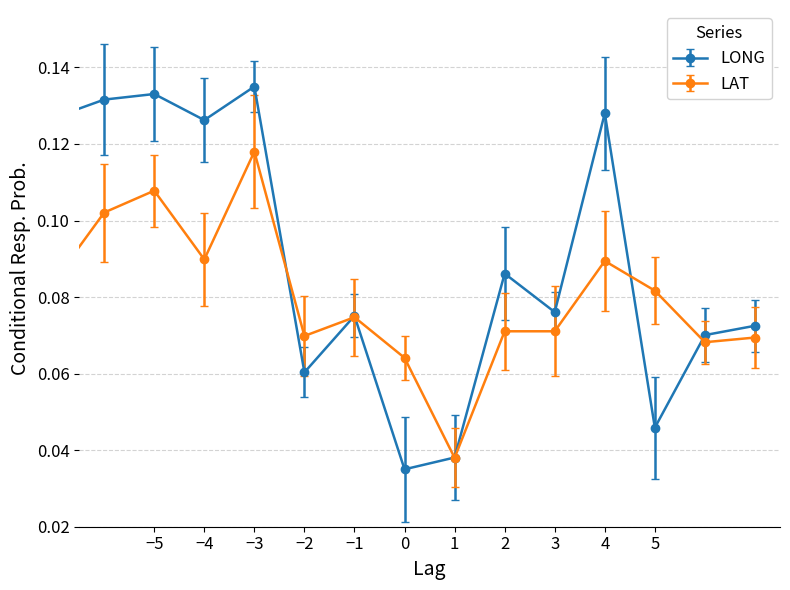

Which series has the largest total across all categories?

LONG